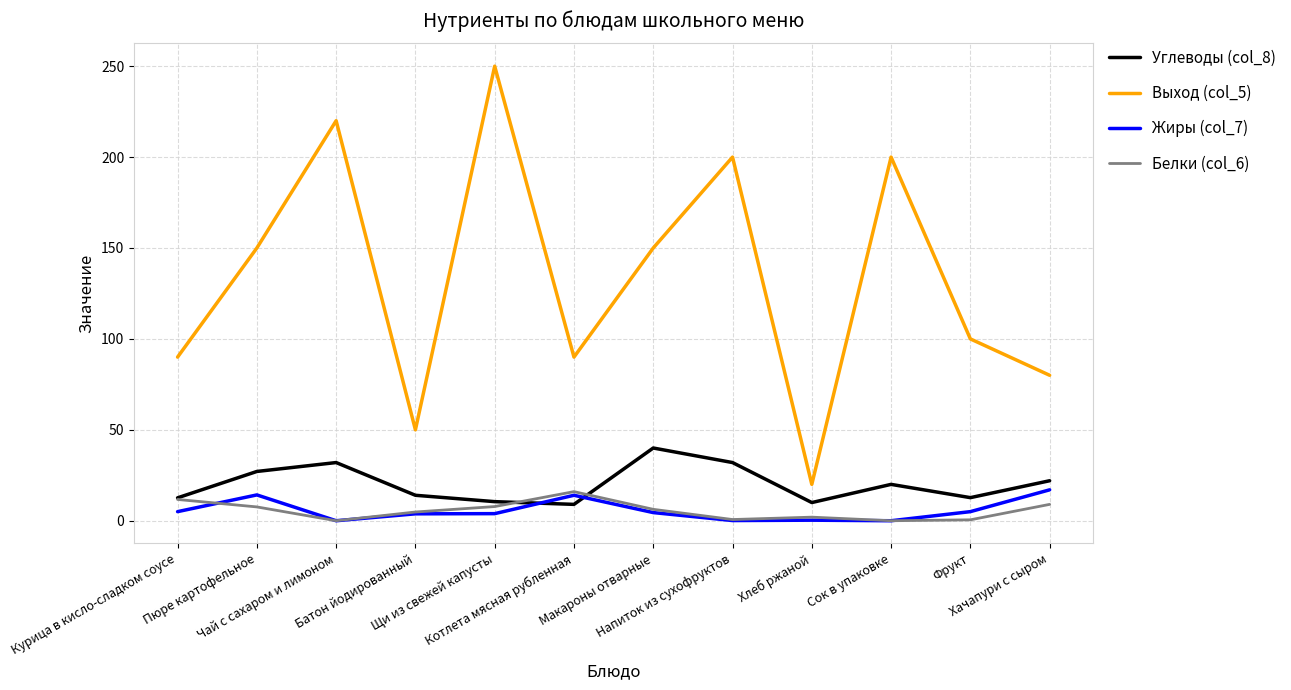

At which category does Выход (col_5) reach its first local peak?

Чай с сахаром и лимоном